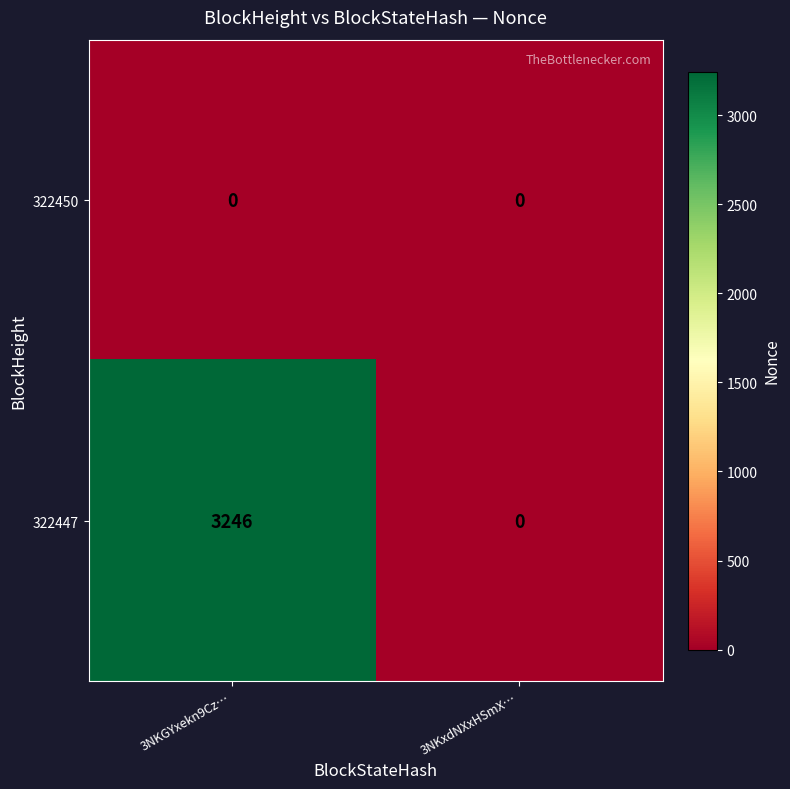

List the labels in order of 322447 value, smallest first.

3NKxdNXxHSmX…, 3NKGYxekn9Cz…